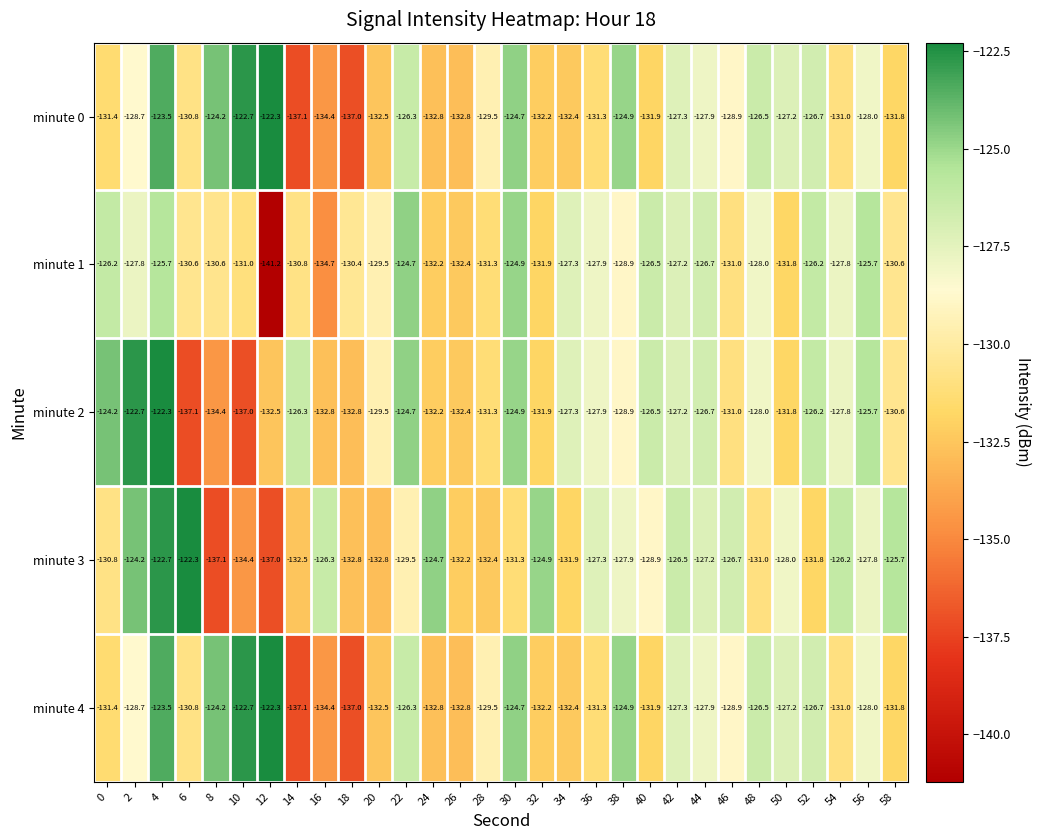

The value of minute 0 at 48 is -66.8. True or false?

False